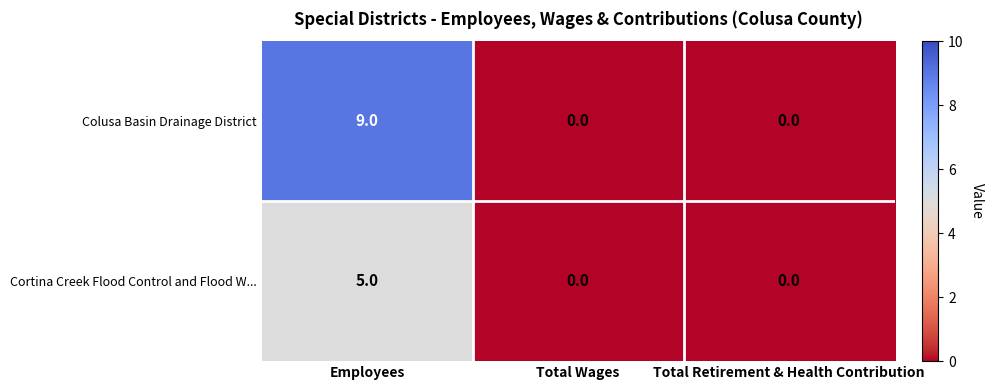

What is the highest value of the Colusa Basin Drainage District series?

9